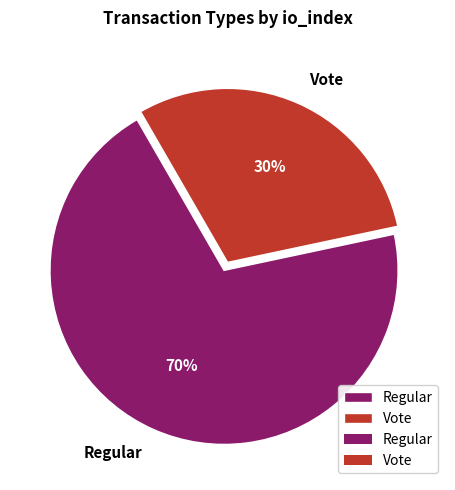

True or false: Regular accounts for 70% of the total.

True